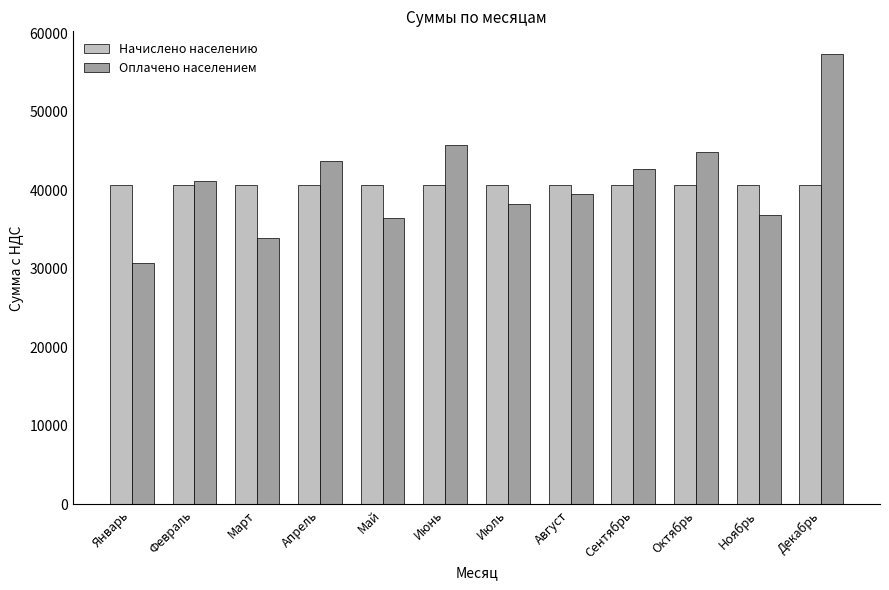

What is the minimum value shown in the chart?

30783.9